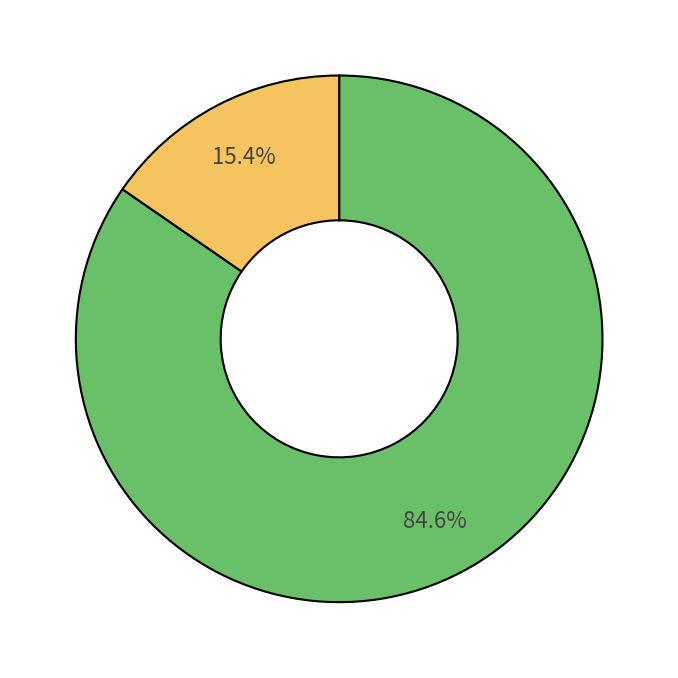

Does any single category account for the majority?

Yes